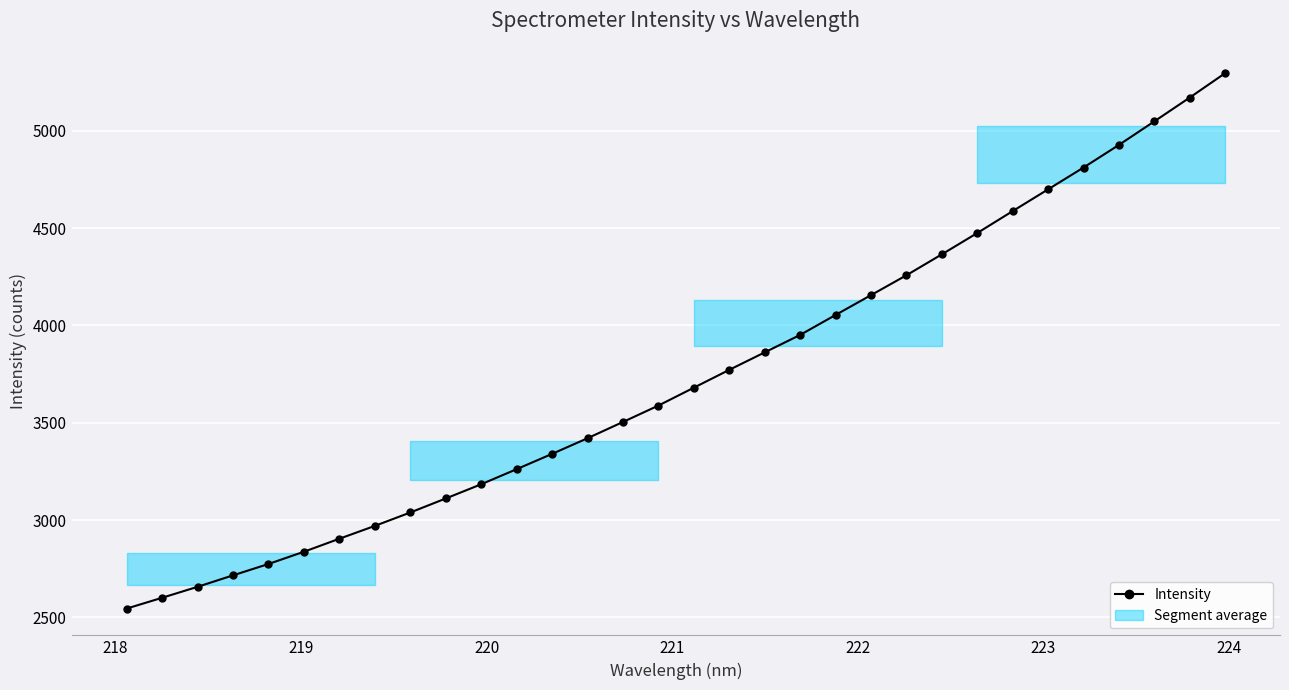

What is the value of the 24th point from the left?

4365.6